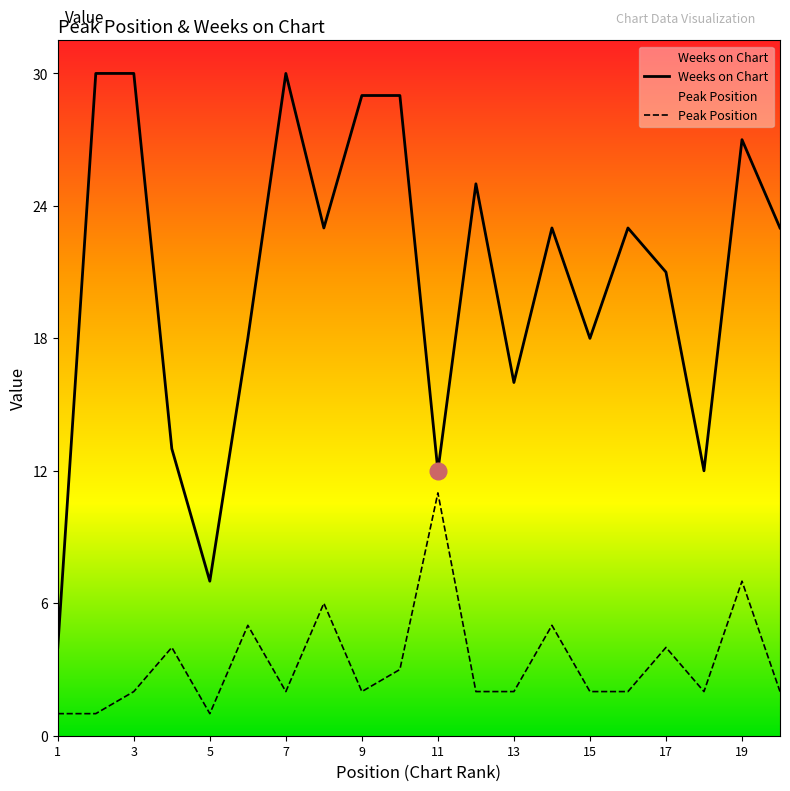

What is the difference between the maximum and minimum values in the Peak Position series?

10